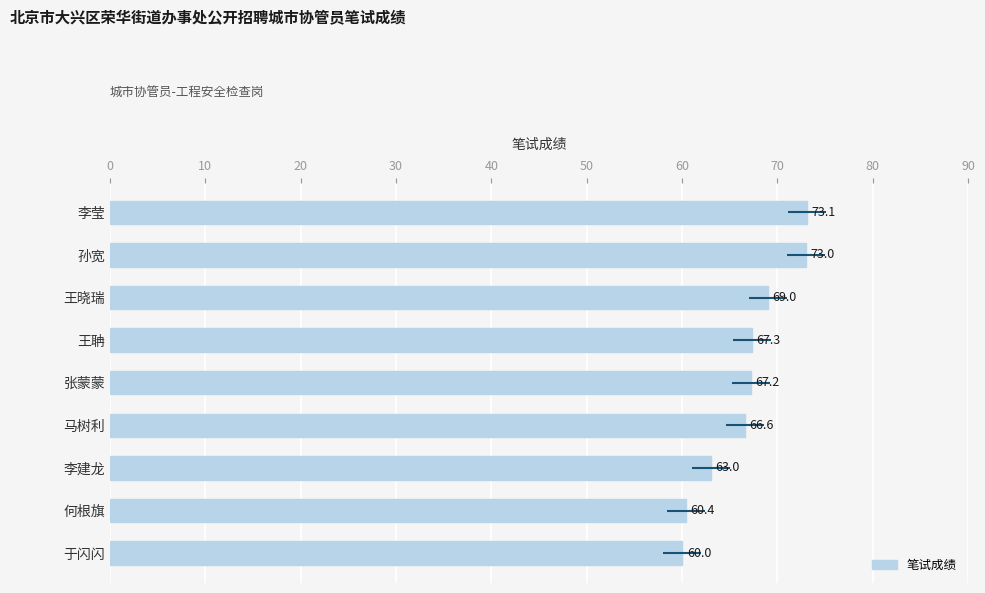

What is the ratio of the value at 孙宽 to the value at 李建龙?

1.2